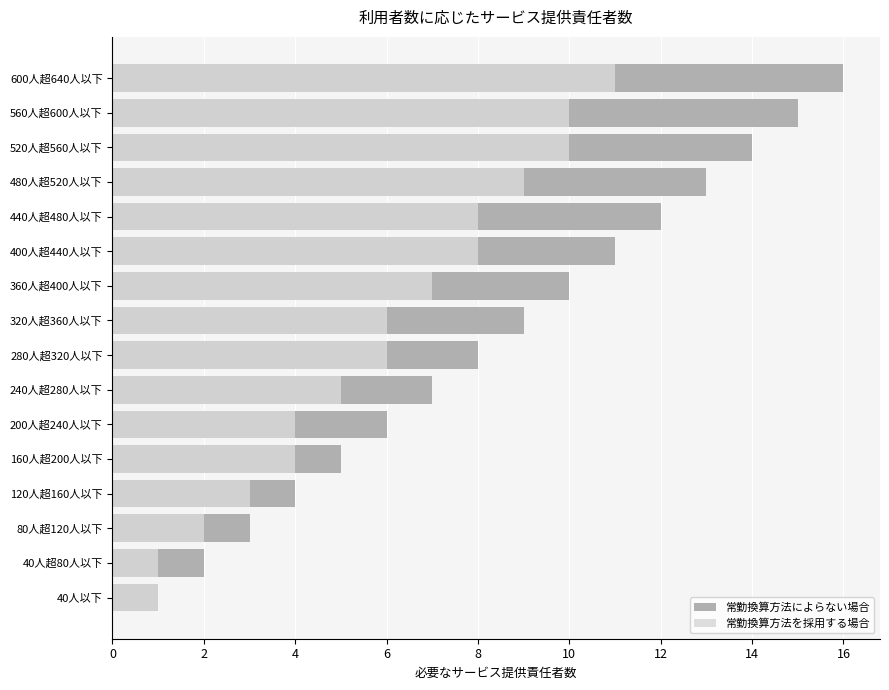

Reading left to right, transcribe all the data shown in this chart.

常勤換算方法によらない場合: 1	2	3	4	5	6	7	8	9	10	11	12	13	14	15	16
常勤換算方法を採用する場合: 1	1	2	3	4	4	5	6	6	7	8	8	9	10	10	11